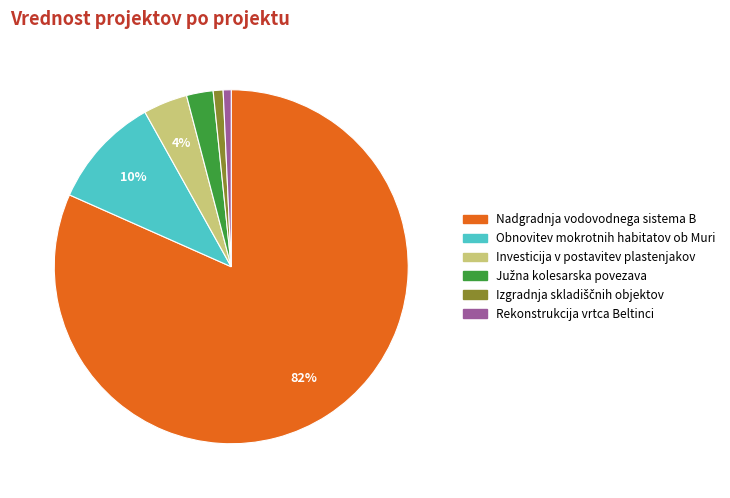

Does any single category account for the majority?

Yes